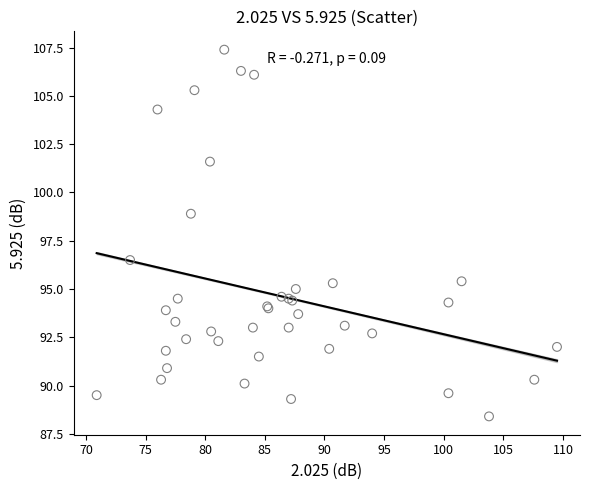

What Y value in the scatter plot is closest to 97?

96.5